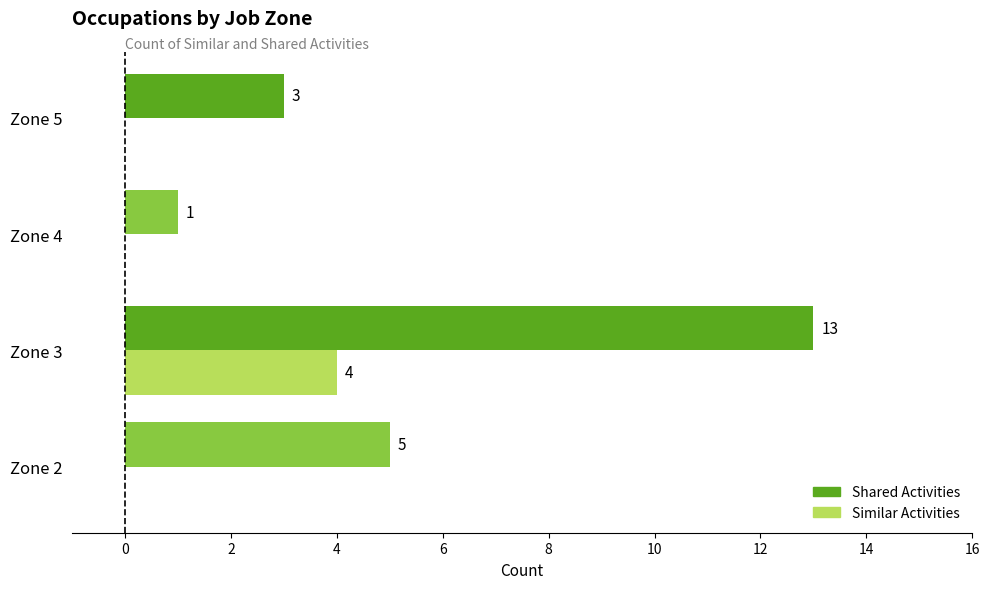

What is the average value of the Similar Activities series?

1